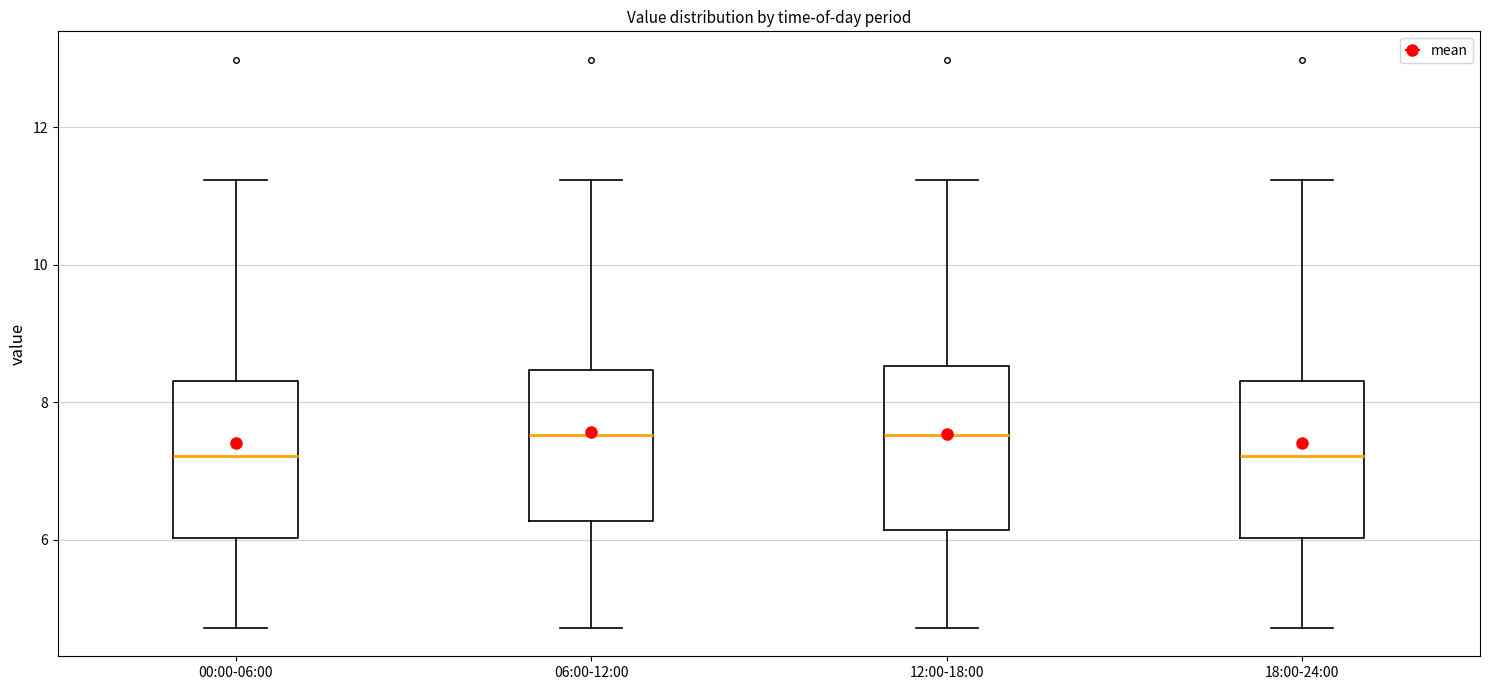

Where does the median line of the box for 18:00-24:00 sit on the y-axis? The values are not printed on the chart, so give them approximately, as read against the axis.

7.2